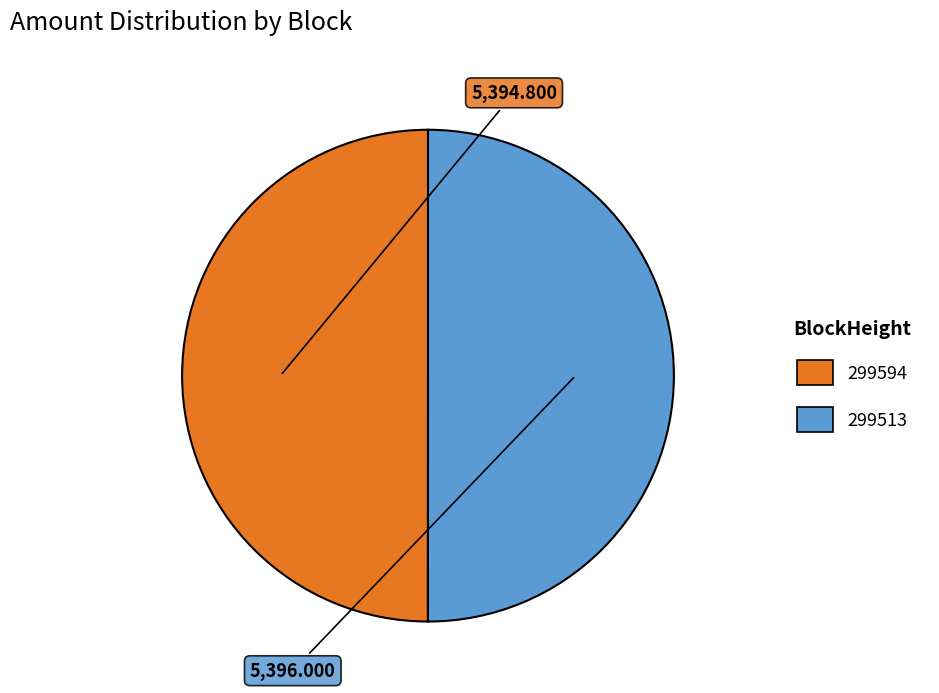

What is the ratio of the value at 299594 to the value at 299513?

1.0